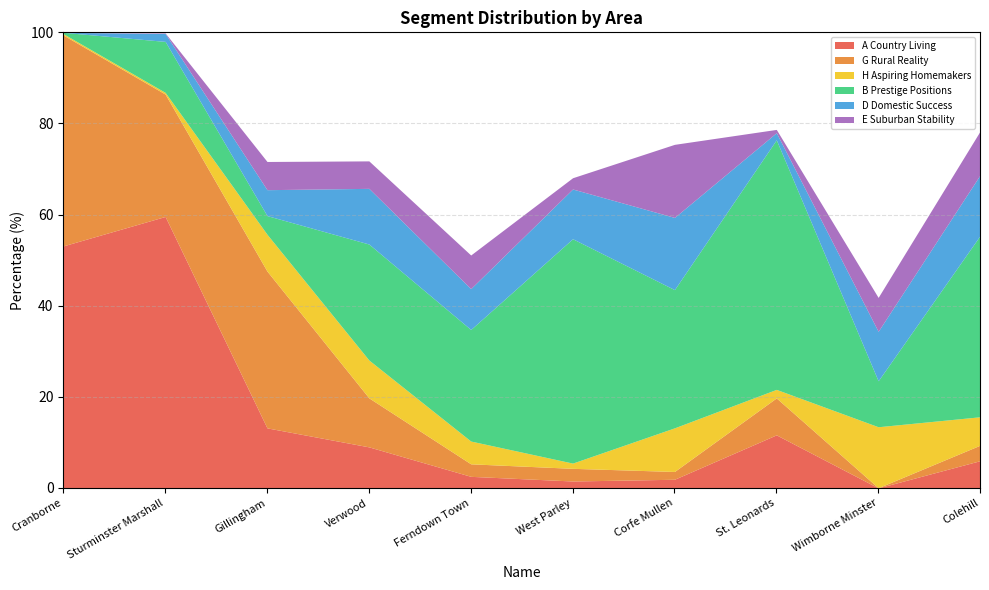

Which series has the largest total across all categories?

B Prestige Positions